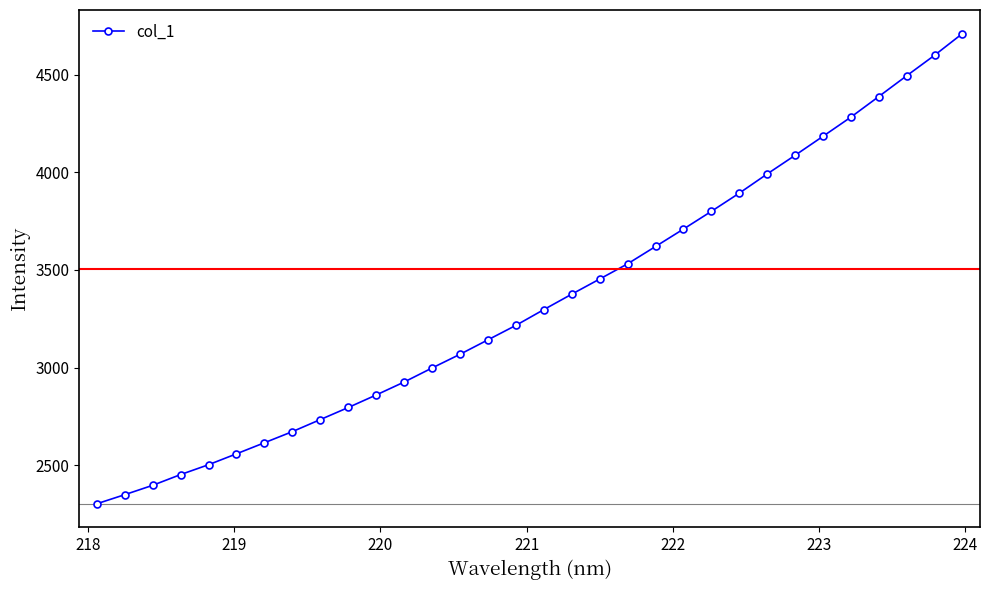

What is the smallest value displayed?

2304.0